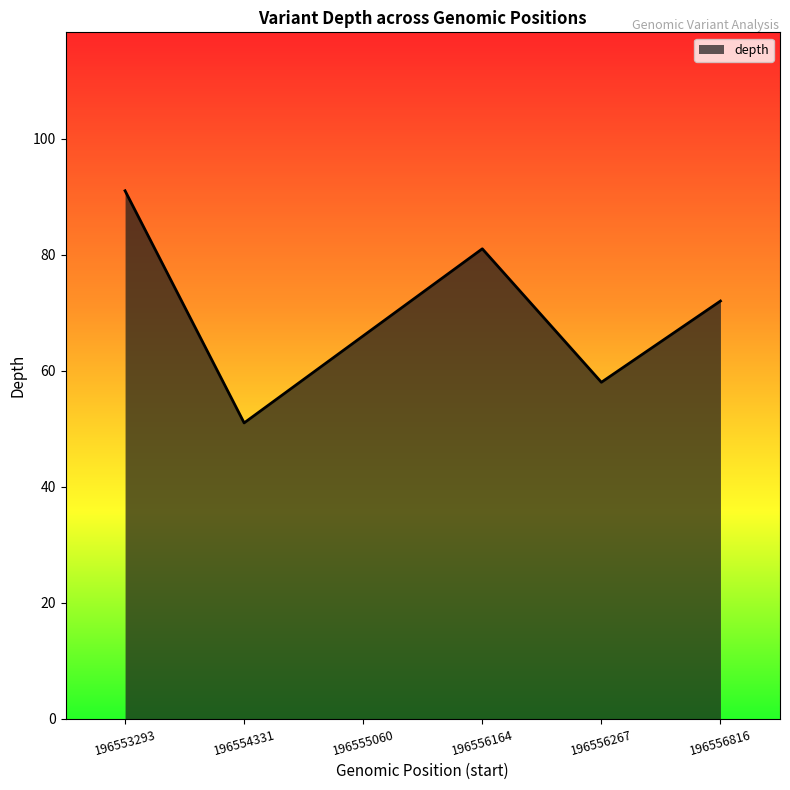

What is the smallest value displayed?

51